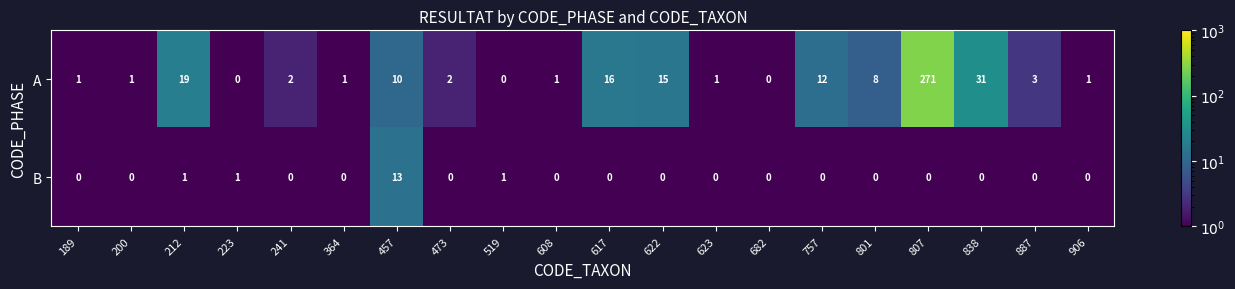

At which label does B reach its peak?

457